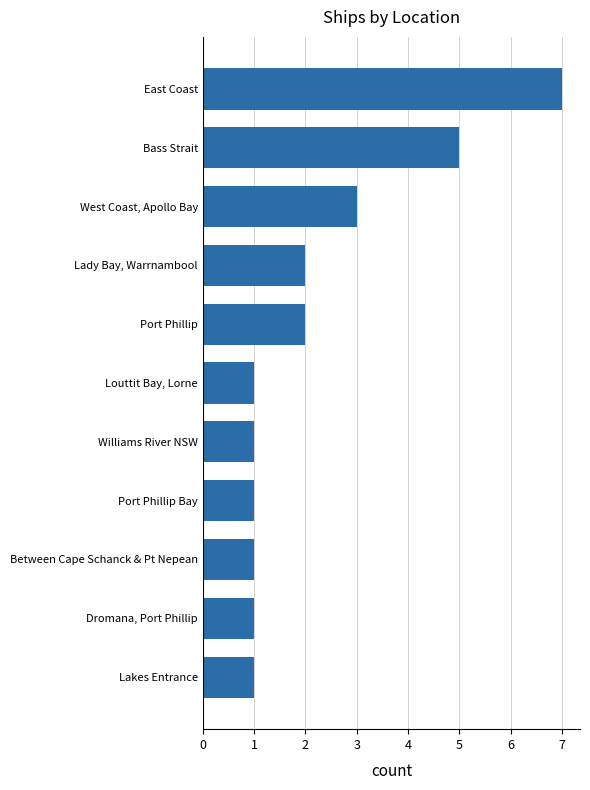

What is the ratio of the value at Williams River NSW to the value at Dromana, Port Phillip?

1.0